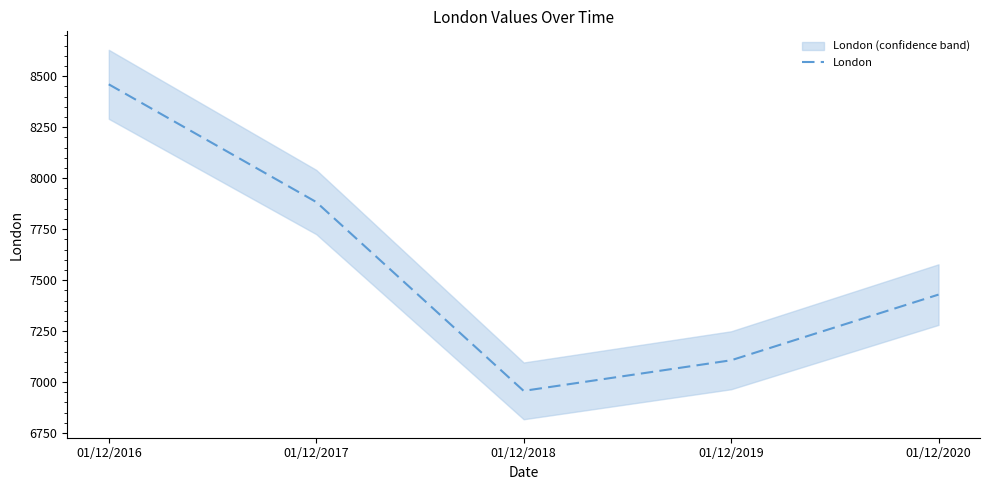

Between 01/12/2017 and 01/12/2018, which is larger?

01/12/2017